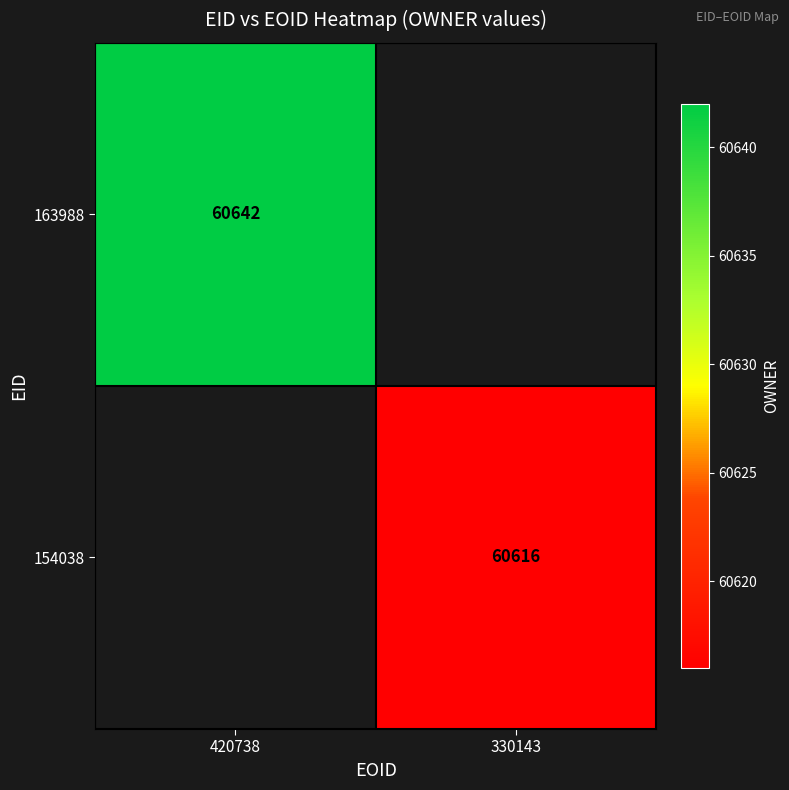

At how many categories does at least one series exceed 60638?

1